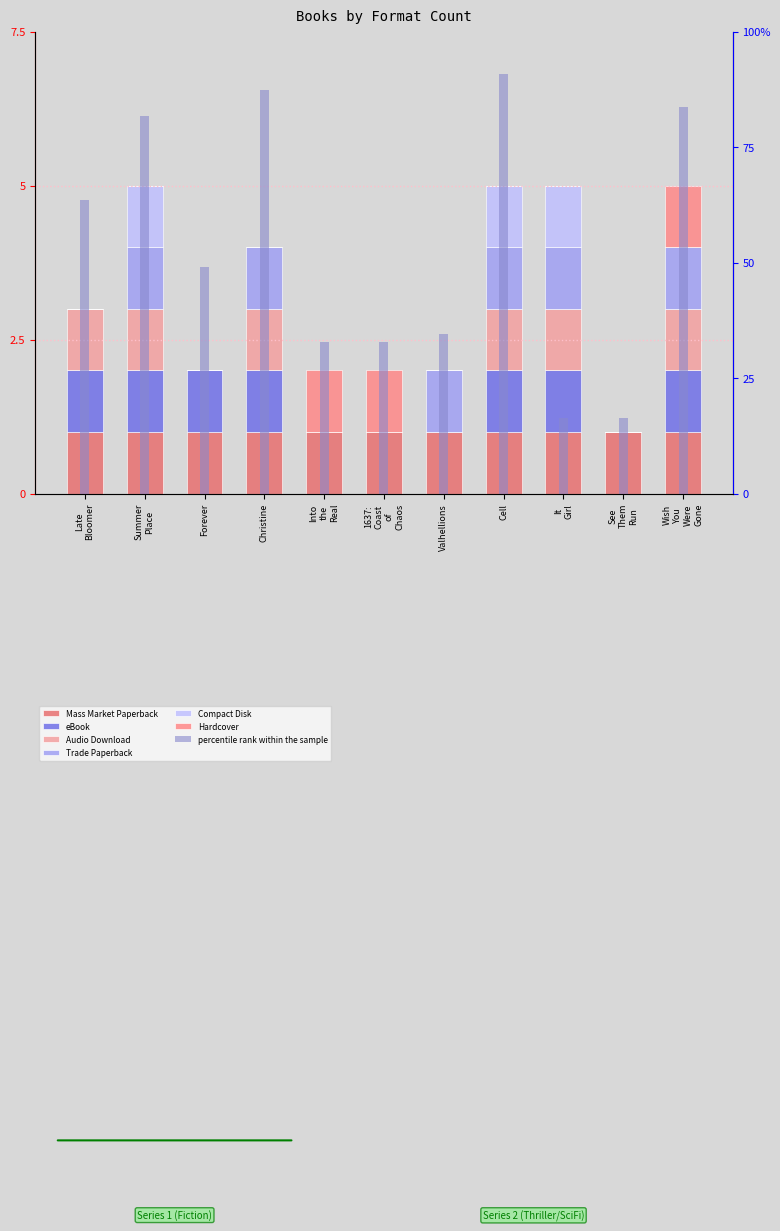

Between Cell and It Girl, which is larger?

Cell